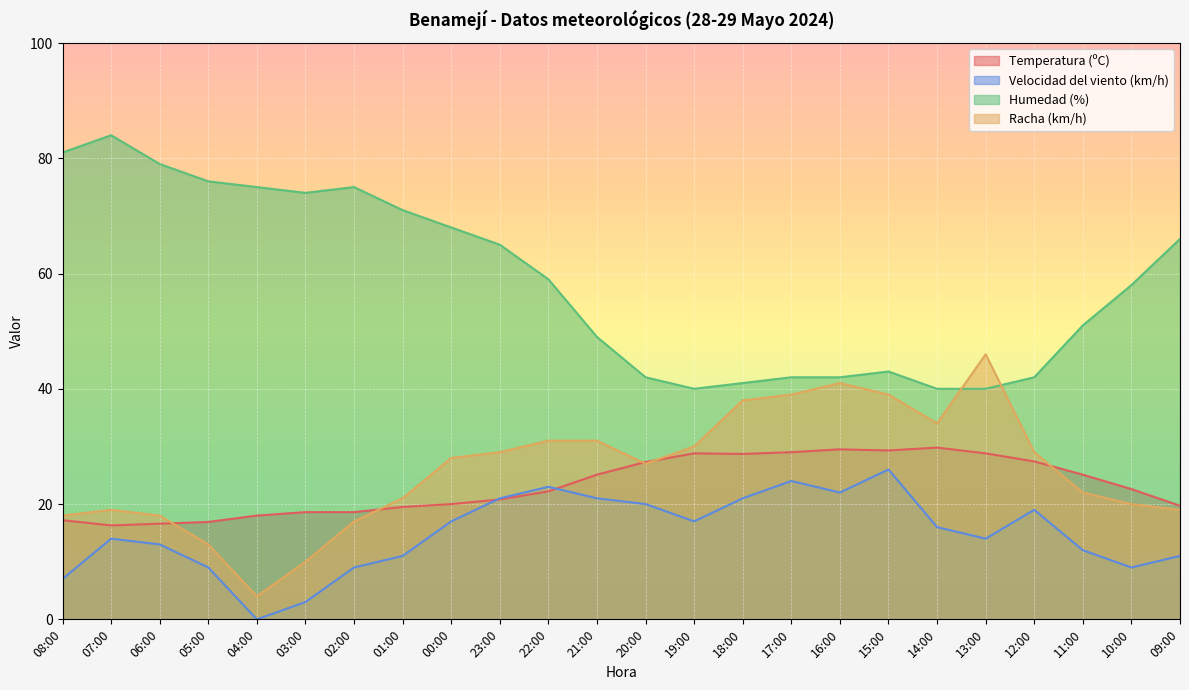

Reading left to right, transcribe all the data shown in this chart.

Temperatura (ºC): 08:00=17.2	07:00=16.3	06:00=16.6	05:00=16.9	04:00=18.0	03:00=18.6	02:00=18.6	01:00=19.5	00:00=20.0	23:00=20.8	22:00=22.2	21:00=25.1	20:00=27.3	19:00=28.8	18:00=28.7	17:00=29.0	16:00=29.5	15:00=29.3	14:00=29.8	13:00=28.8	12:00=27.4	11:00=25.1	10:00=22.6	09:00=19.7
Velocidad del viento (km/h): 08:00=7.0	07:00=14.0	06:00=13.0	05:00=9.0	04:00=0.0	03:00=3.0	02:00=9.0	01:00=11.0	00:00=17.0	23:00=21.0	22:00=23.0	21:00=21.0	20:00=20.0	19:00=17.0	18:00=21.0	17:00=24.0	16:00=22.0	15:00=26.0	14:00=16.0	13:00=14.0	12:00=19.0	11:00=12.0	10:00=9.0	09:00=11.0
Humedad (%): 08:00=81.0	07:00=84.0	06:00=79.0	05:00=76.0	04:00=75.0	03:00=74.0	02:00=75.0	01:00=71.0	00:00=68.0	23:00=65.0	22:00=59.0	21:00=49.0	20:00=42.0	19:00=40.0	18:00=41.0	17:00=42.0	16:00=42.0	15:00=43.0	14:00=40.0	13:00=40.0	12:00=42.0	11:00=51.0	10:00=58.0	09:00=66.0
Racha (km/h): 08:00=18.0	07:00=19.0	06:00=18.0	05:00=13.0	04:00=4.0	03:00=10.0	02:00=17.0	01:00=21.0	00:00=28.0	23:00=29.0	22:00=31.0	21:00=31.0	20:00=27.0	19:00=30.0	18:00=38.0	17:00=39.0	16:00=41.0	15:00=39.0	14:00=34.0	13:00=46.0	12:00=29.0	11:00=22.0	10:00=20.0	09:00=19.0